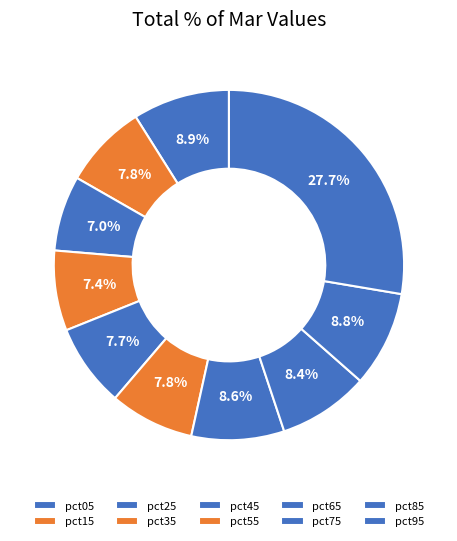

To the nearest percent, what is the difference between the largest and smallest slice percentages?

21%